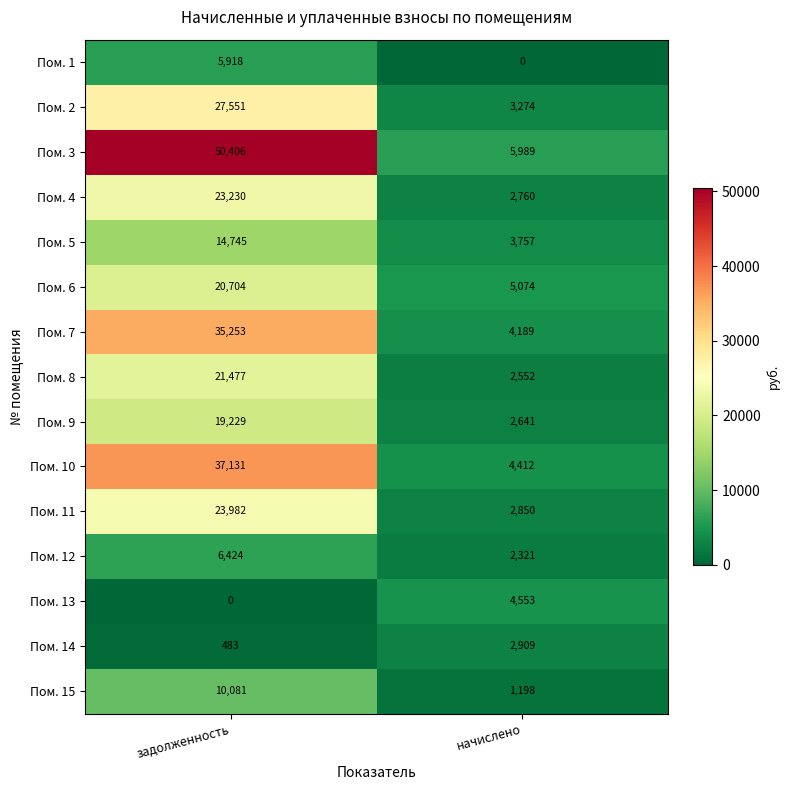

True or false: Пом. 1 has a value of 9122 at задолженность.

False